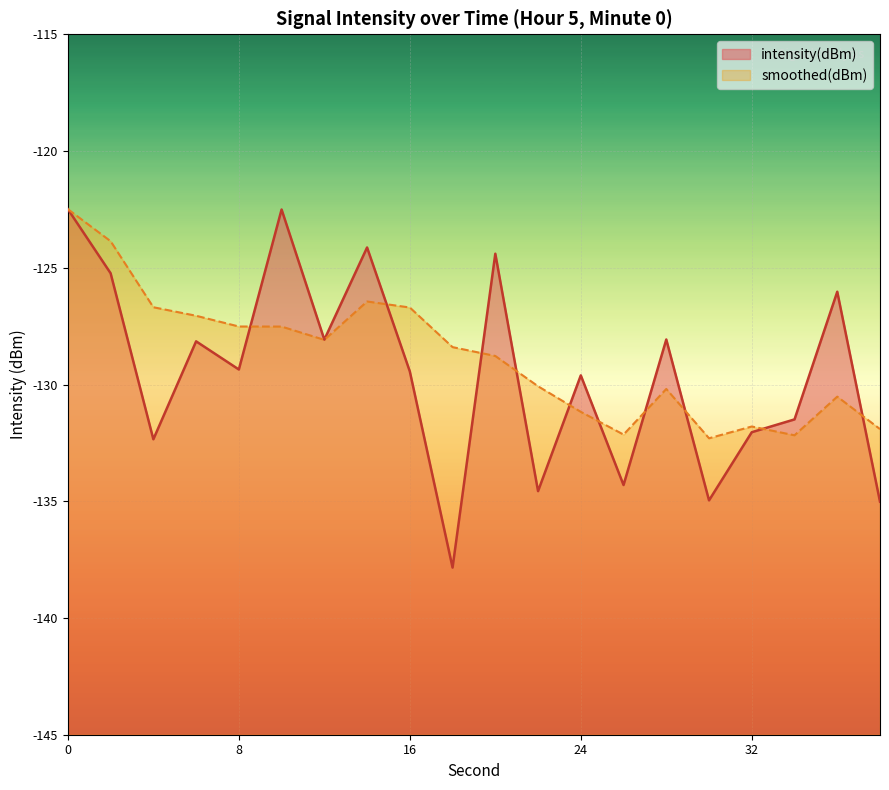

The chart shows a value of -124.4 at 20. True or false?

True